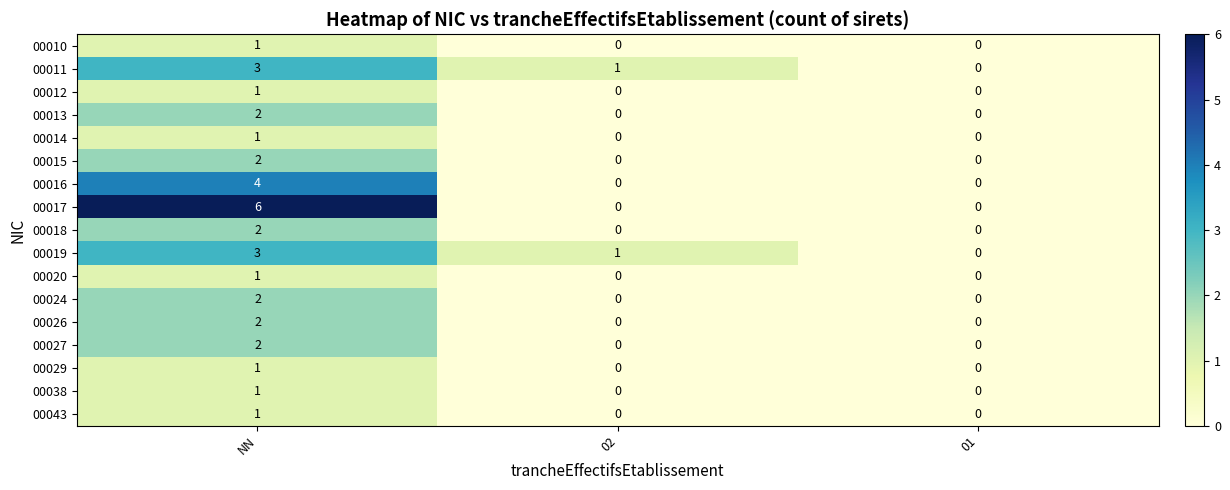

At which category is the sum across all series the highest?

NN